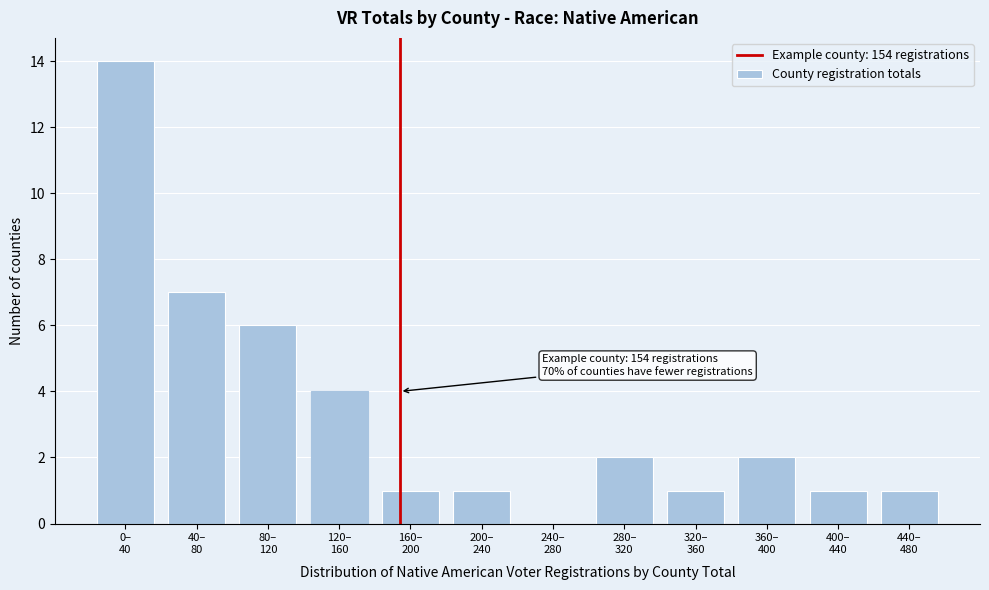

What is the greatest value displayed?

14